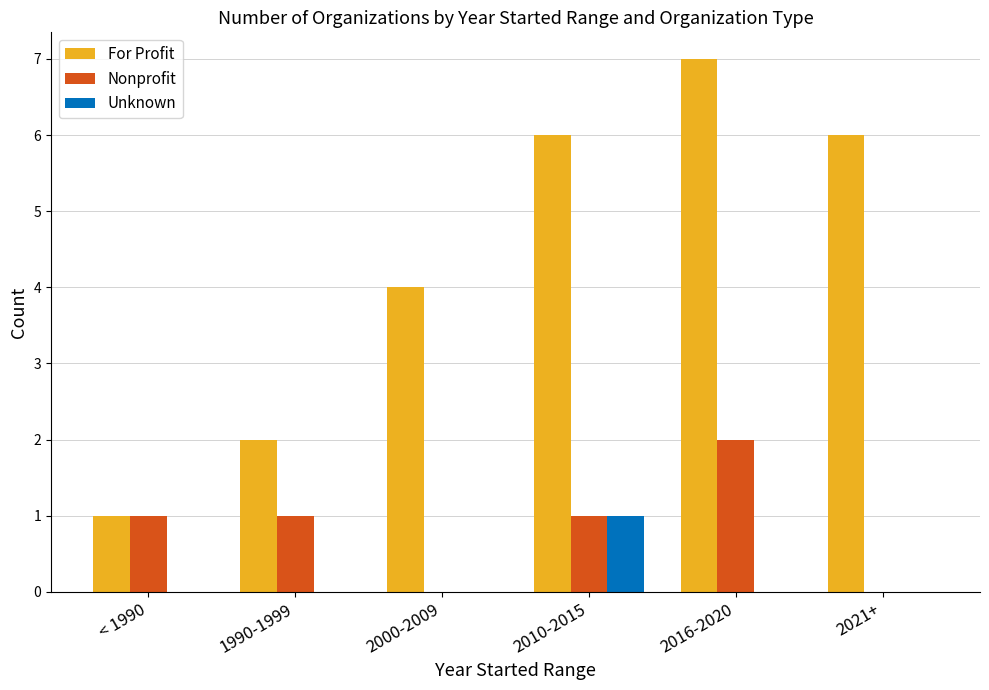

What is the total value across all series at 1990-1999?

3